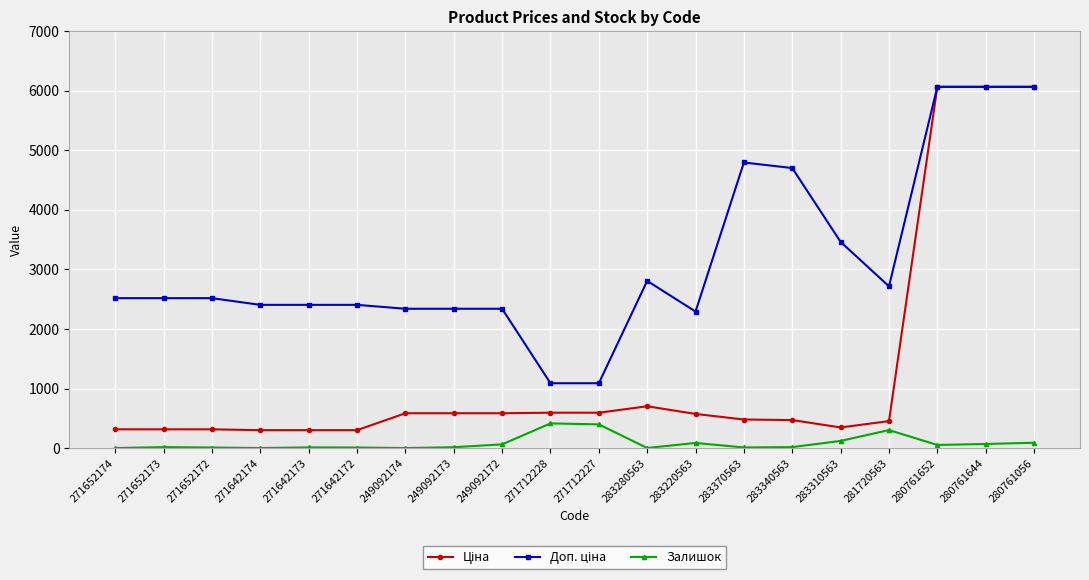

What is the difference between the maximum and minimum values in the Залишок series?

414.0